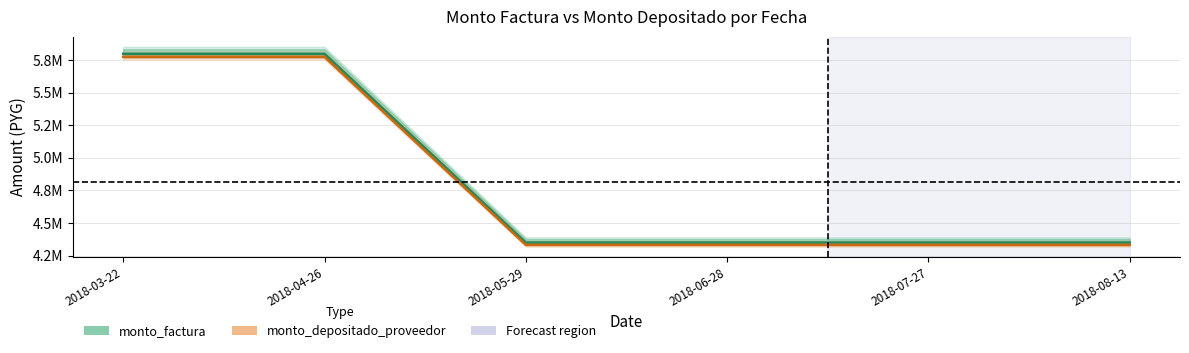

What is the label of the 6th point from the right?

2018-03-22